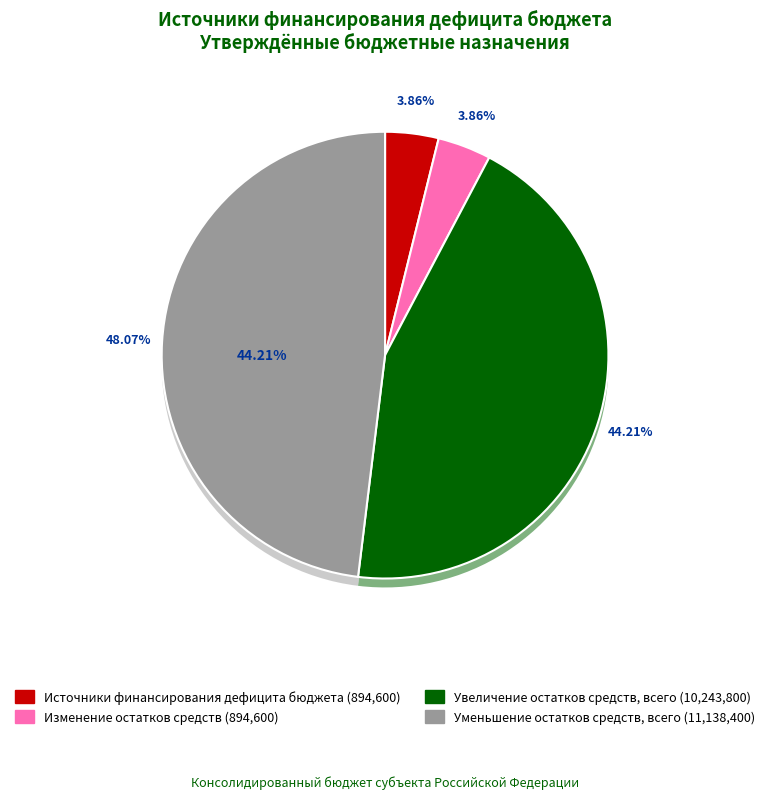

What is the ratio of the value at Увеличение остатков средств, всего to the value at Уменьшение остатков средств, всего?

0.9